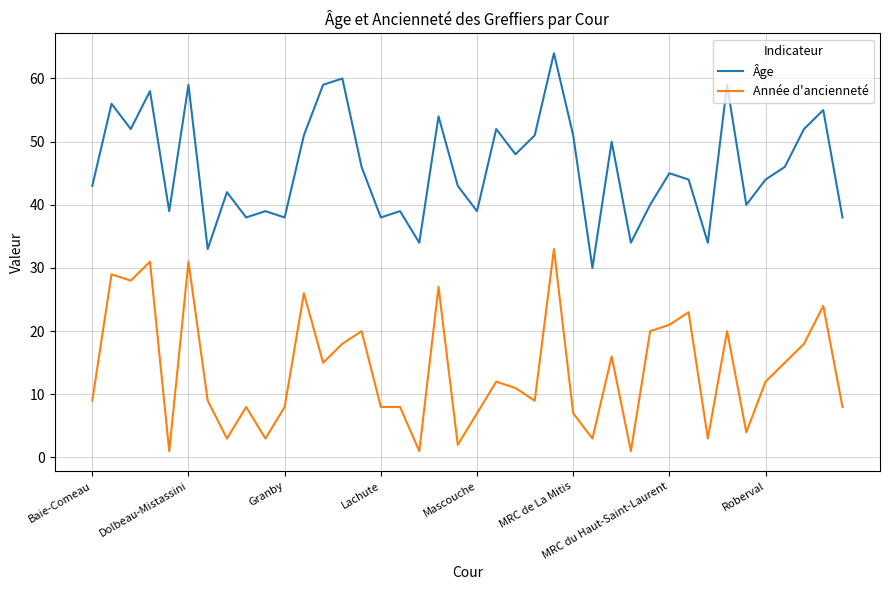

What is the minimum value for Âge?

30